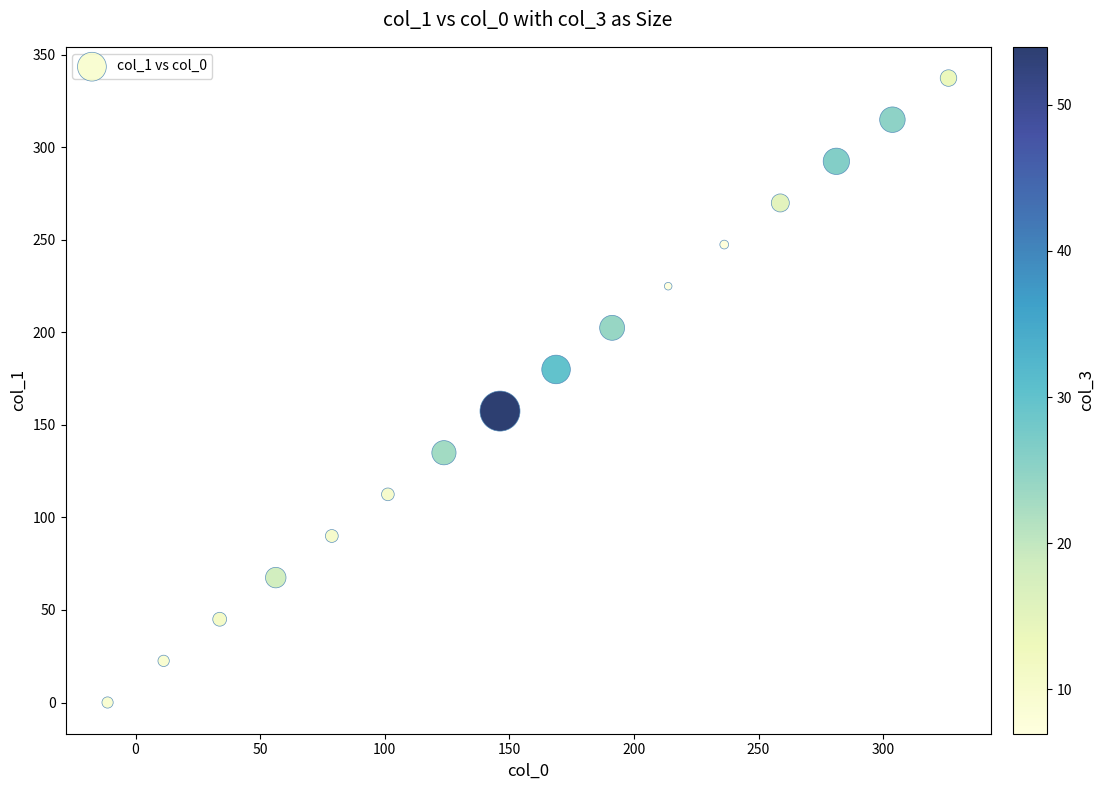

What is the range of X values (max minus min)?

337.5